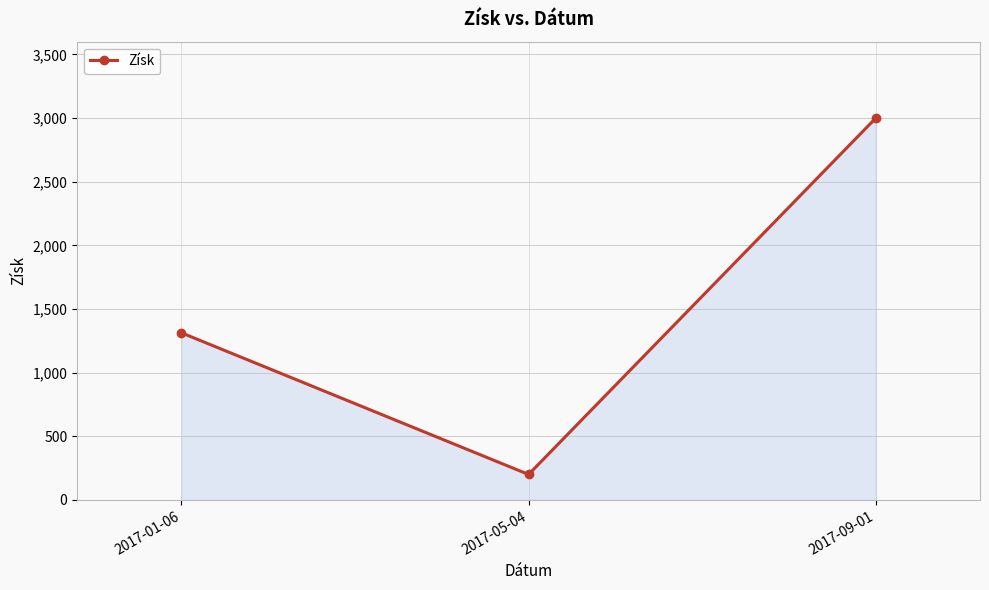

What is the change in value from 2017-01-06 to 2017-09-01?

+1687